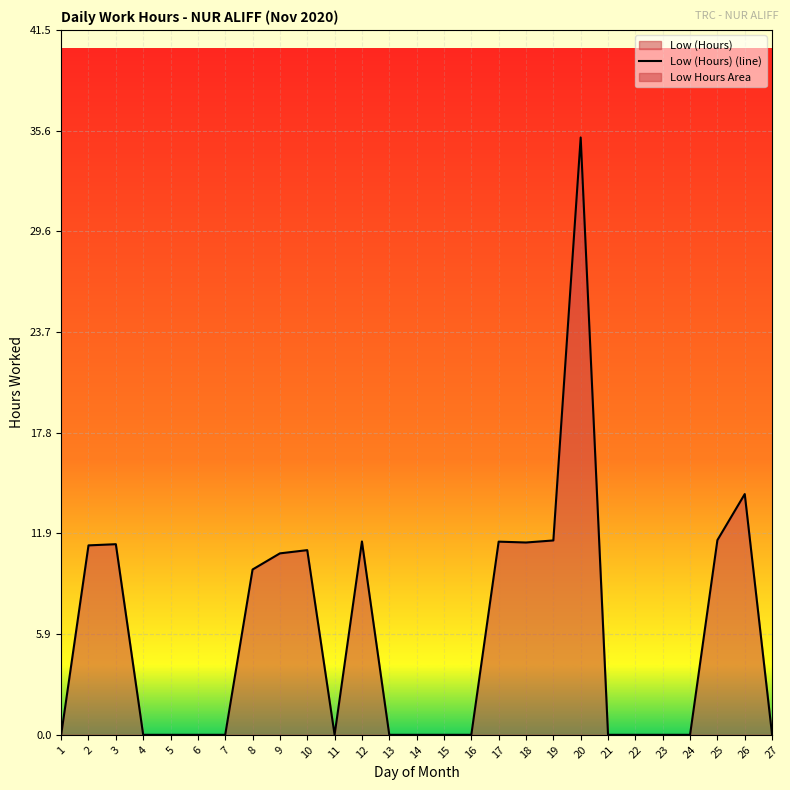

Is it true that the value at 27 is 0.0?

True